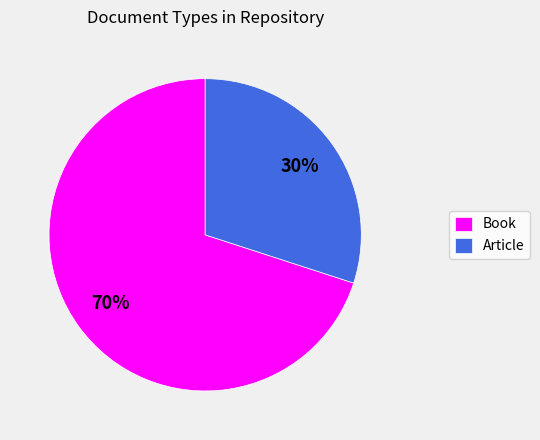

To the nearest percent, what is the difference between the Article and Book slice percentages?

40%